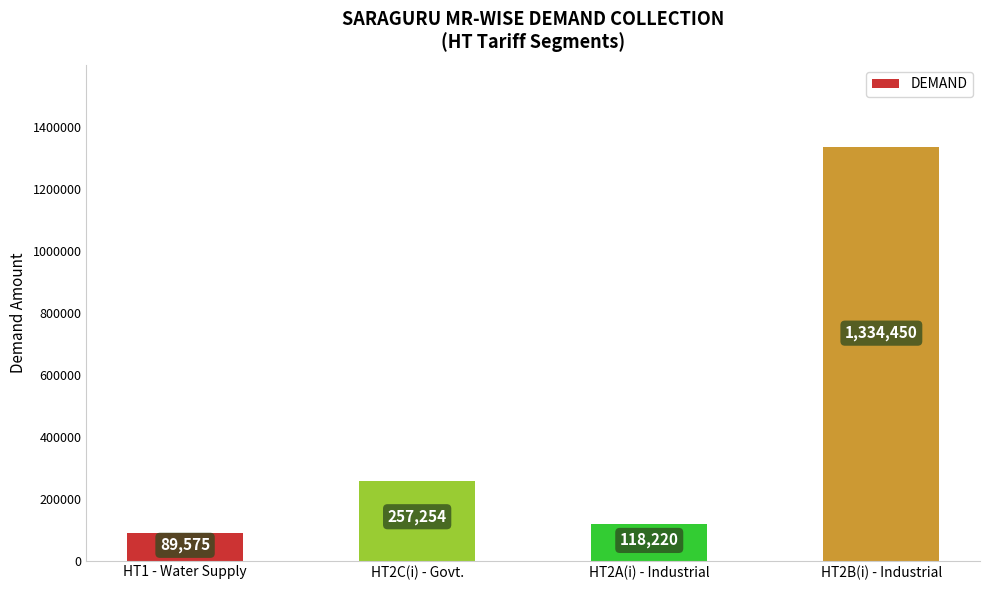

Which label corresponds to the smallest value in the chart?

HT1 - Water Supply